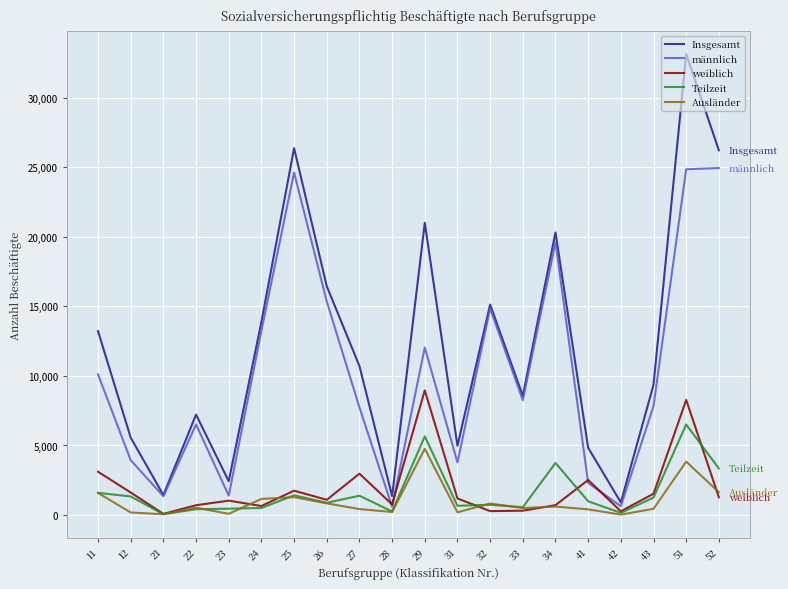

What is the difference between the highest and lowest values at 27?

10282